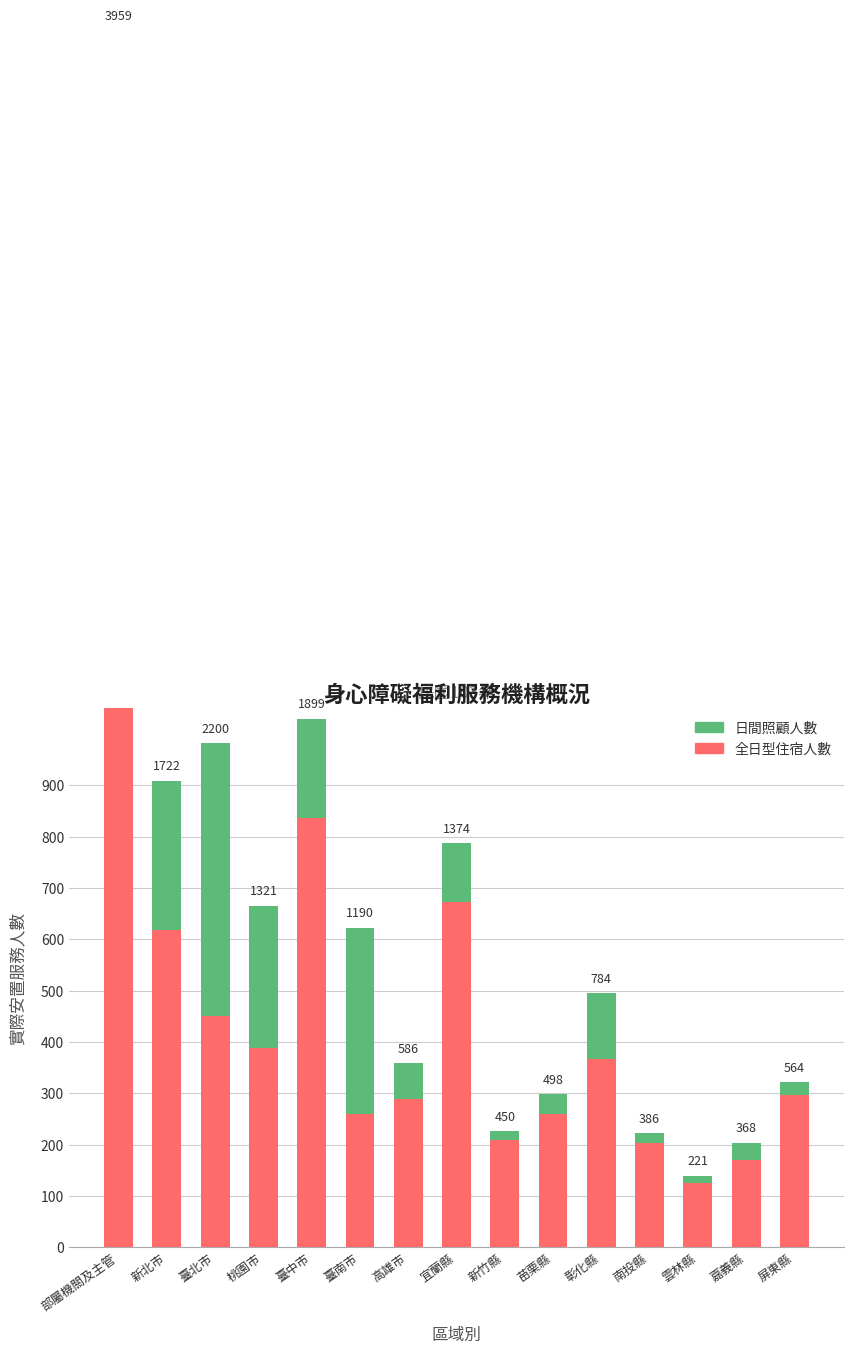

How many series are shown in this chart?

2